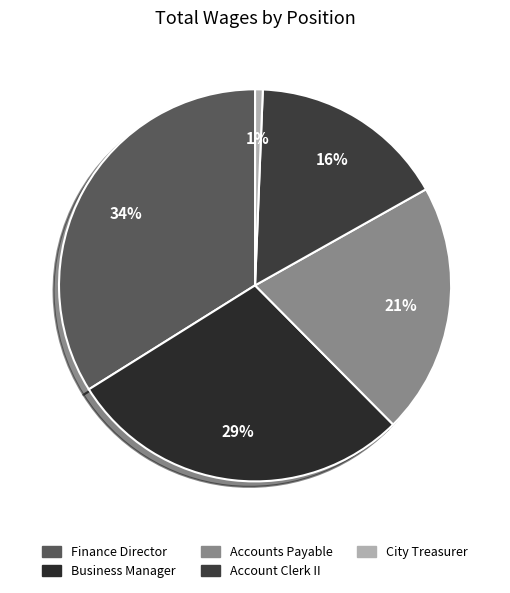

To the nearest percent, what is the combined percentage of Account Clerk II and Finance Director?

50%